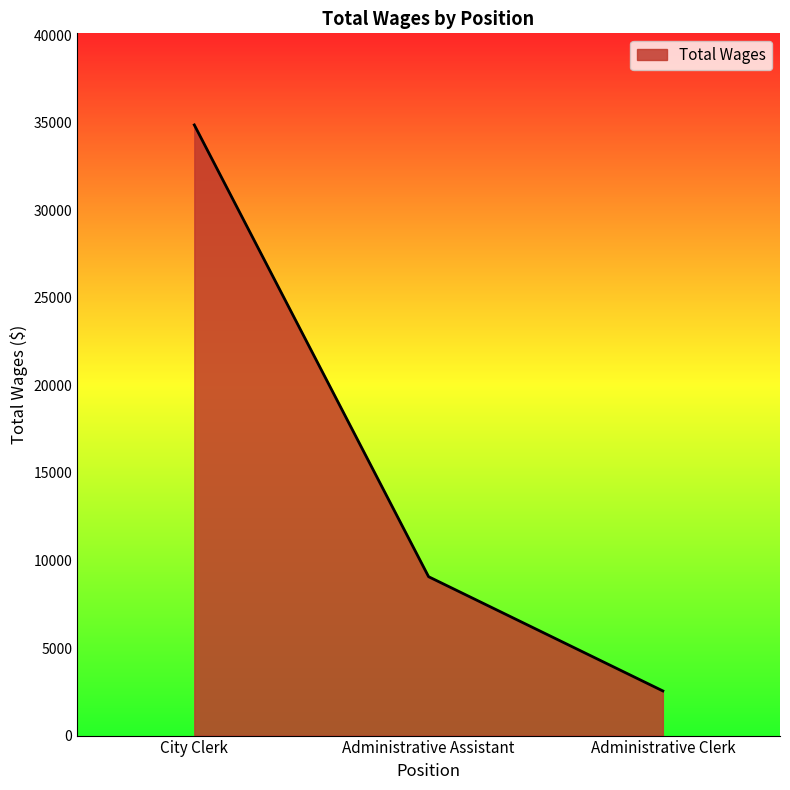

Which label corresponds to the largest value in the chart?

City Clerk